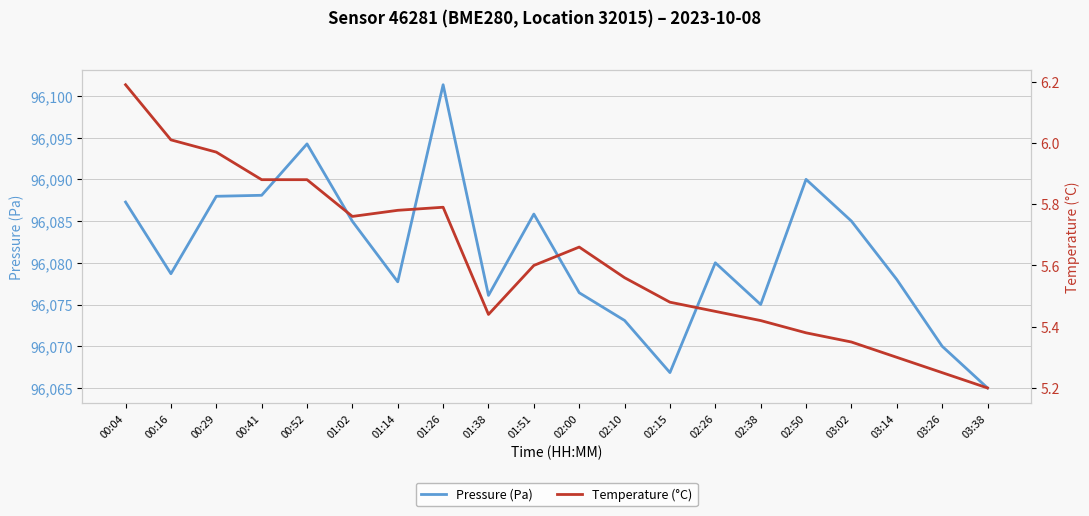

What is the difference between the maximum and minimum values in the Pressure (Pa) series?

36.3